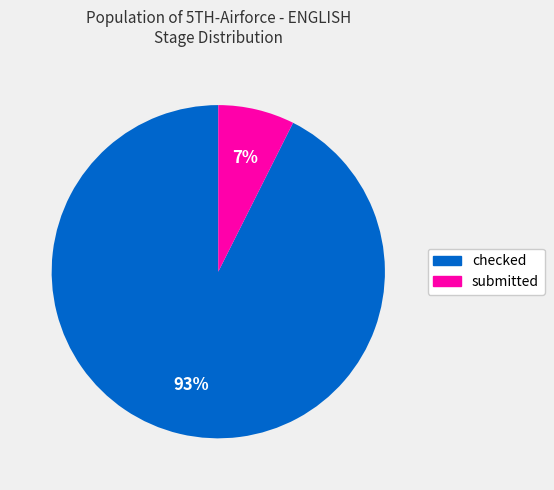

Which has a higher value, submitted or checked?

checked